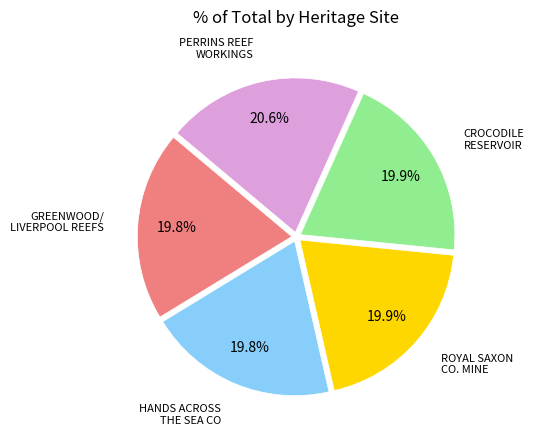

Is there a majority slice in this chart?

No